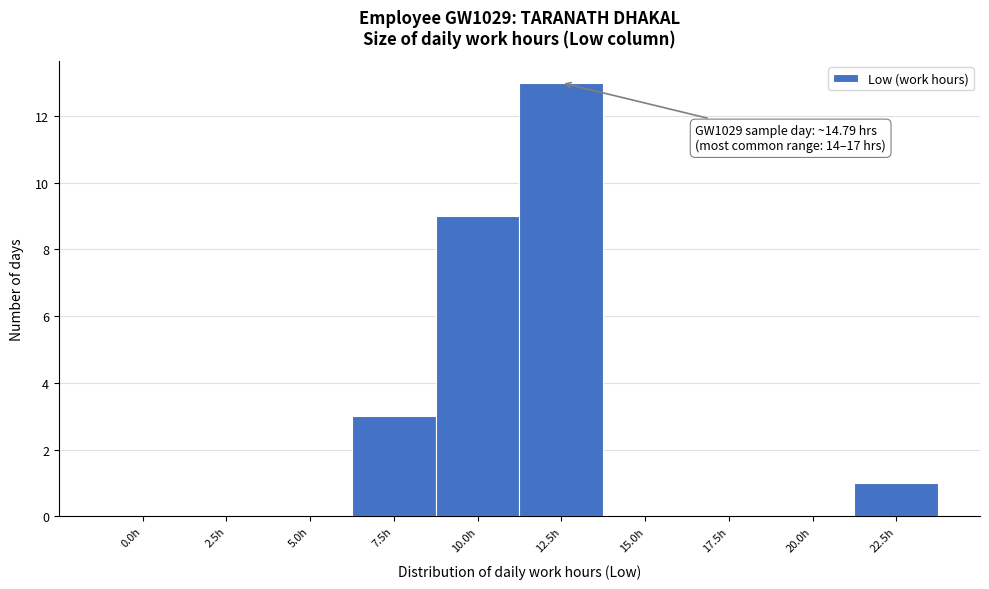

Reading left to right, what are all the values shown in this chart?

0.0h=0	2.5h=0	5.0h=0	7.5h=3	10.0h=9	12.5h=13	15.0h=0	17.5h=0	20.0h=0	22.5h=1